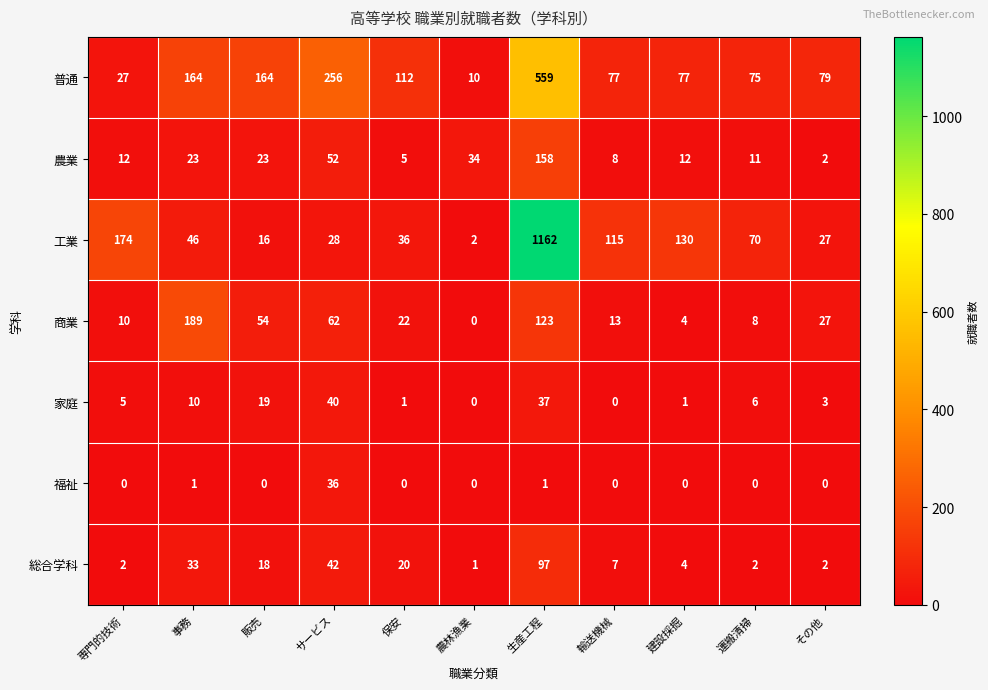

How many distinct data groups are displayed?

7